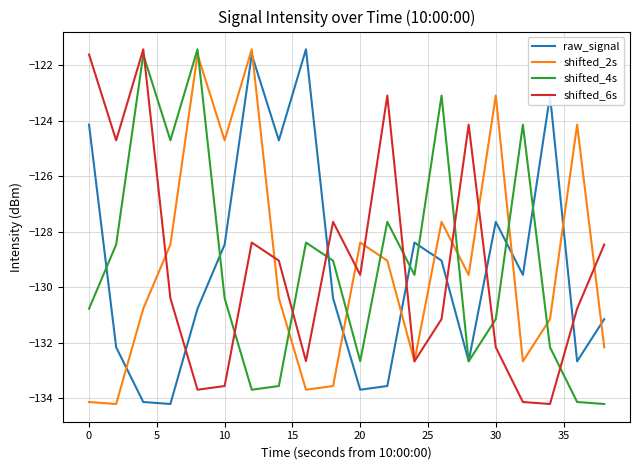

True or false: raw_signal and shifted_6s intersect in this chart.

True